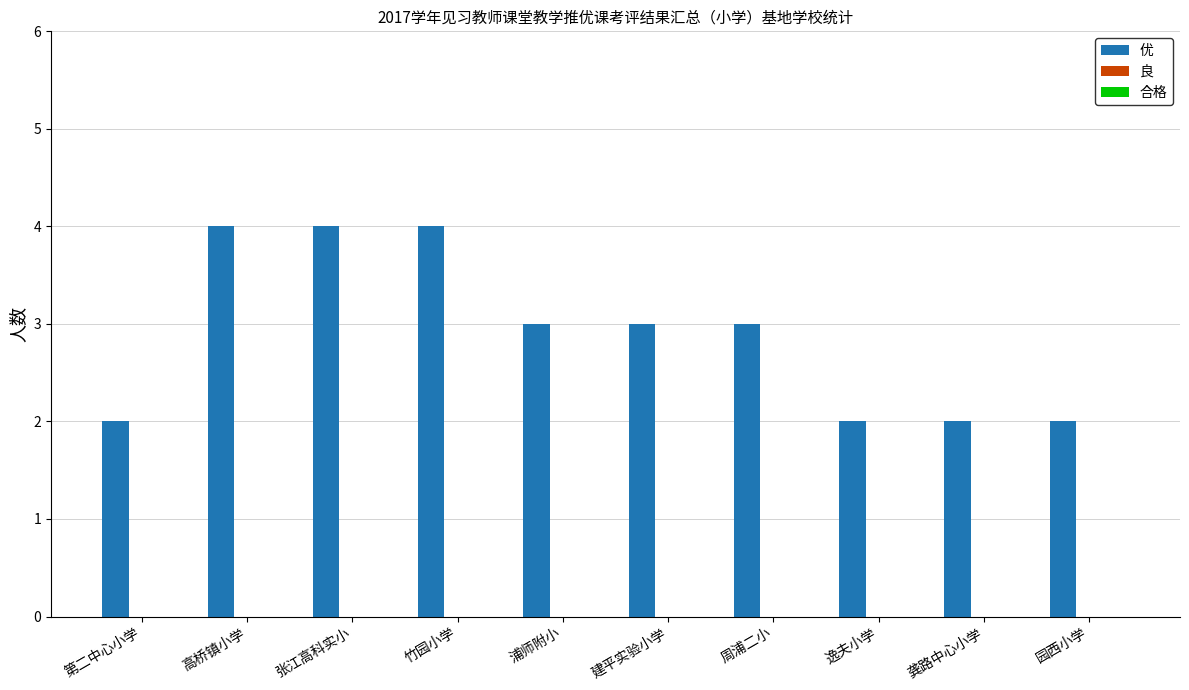

Are the bars horizontal?

No